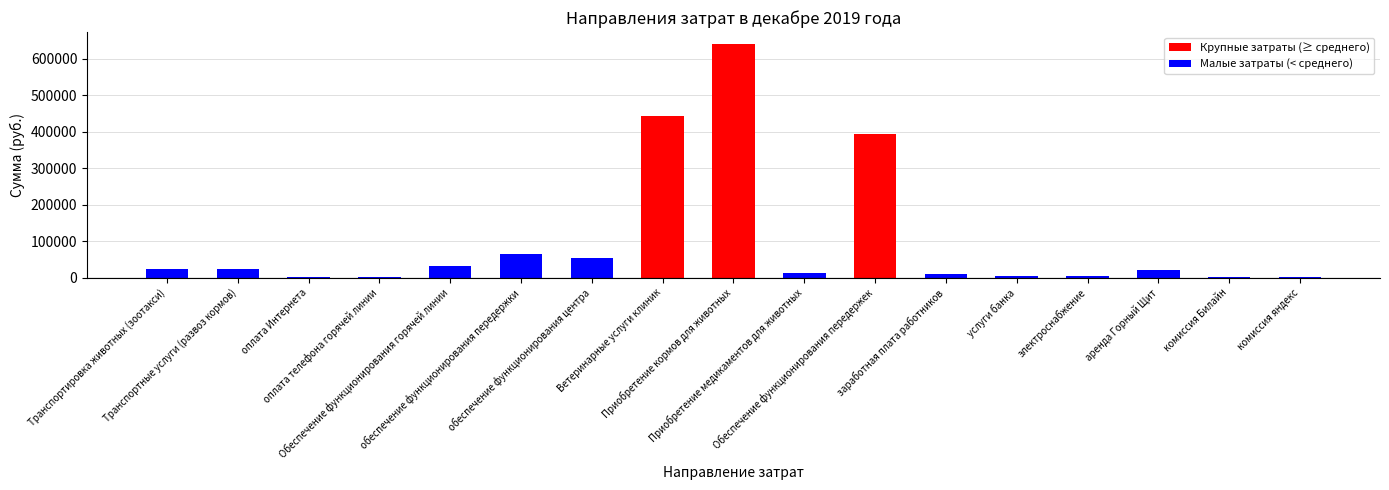

Where does the data first go above 20580?

Транспортировка животных (зоотакси)